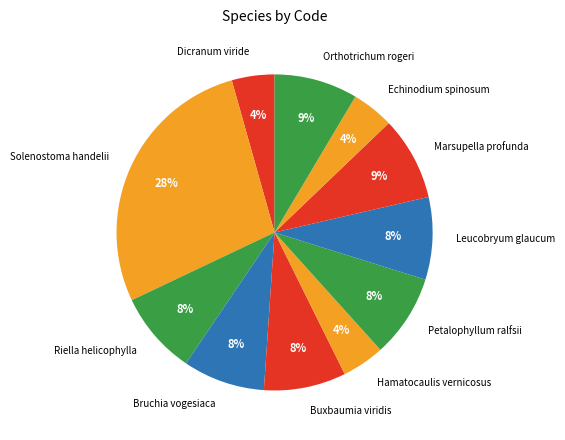

Does Hamatocaulis vernicosus account for over 50% of the chart?

No